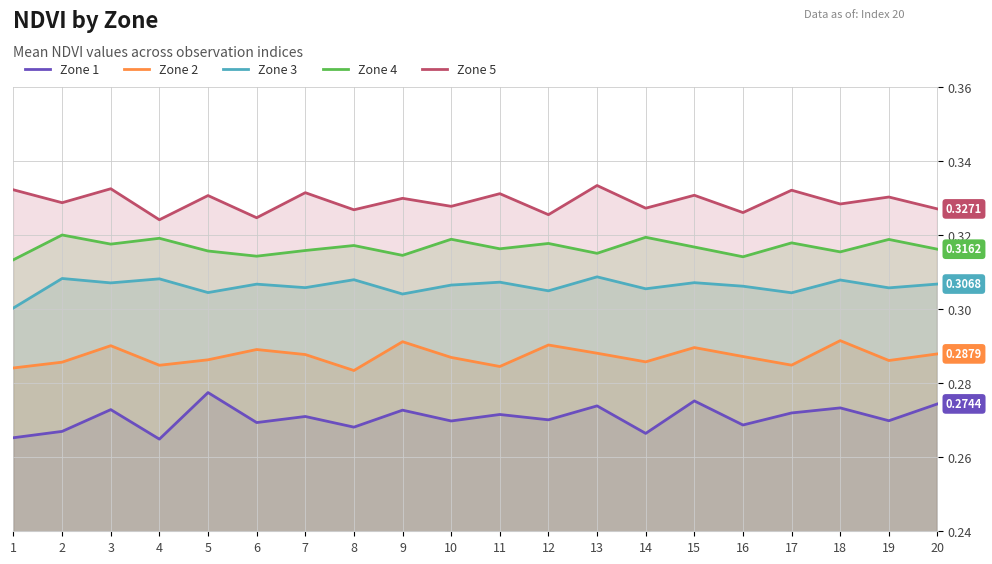

List the series in order of their peak value, highest first.

Zone 5, Zone 4, Zone 3, Zone 2, Zone 1